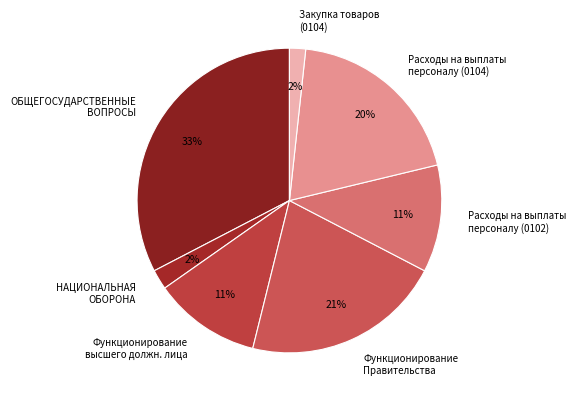

Is it true that НАЦИОНАЛЬНАЯ ОБОРОНА is 15% of the pie?

False